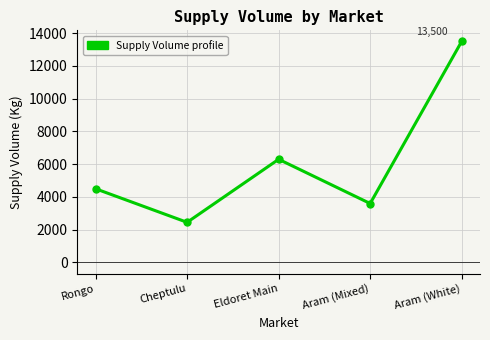

True or false: the data has more than 1 interior local peaks.

False